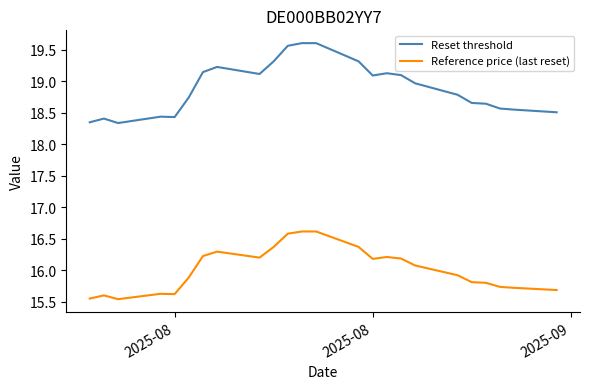

List the series in order of their peak value, highest first.

Reset threshold, Reference price (last reset)